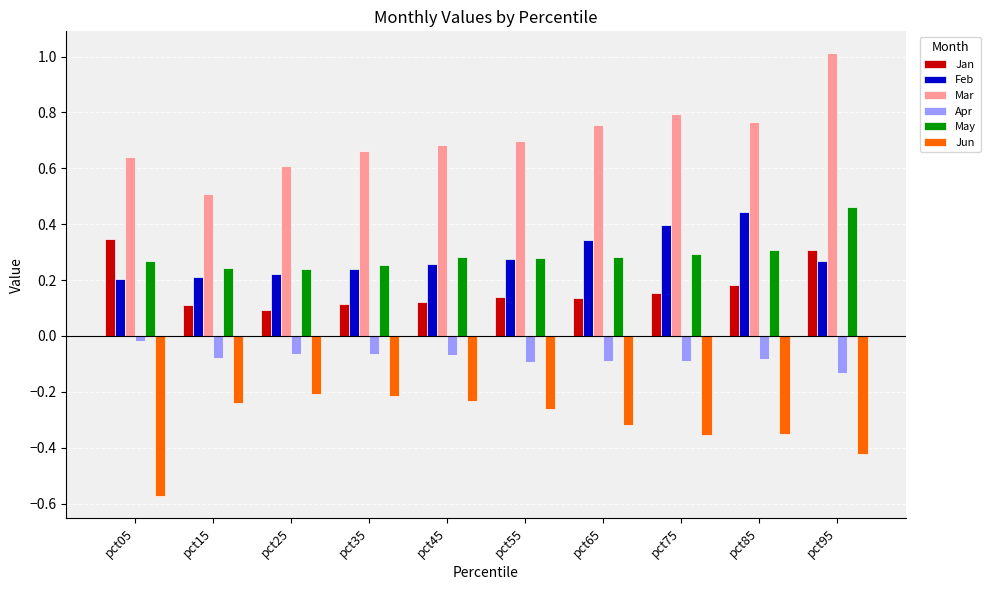

The Mar series shows 0.9 at pct15. True or false?

False